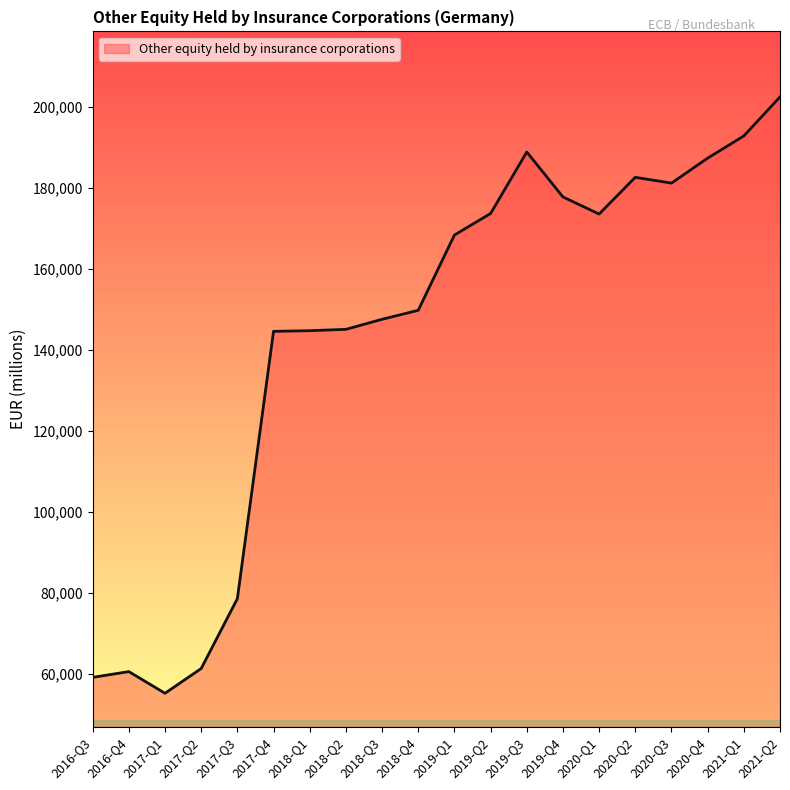

What is the difference between the values at 2020-Q2 and 2017-Q2?

121446